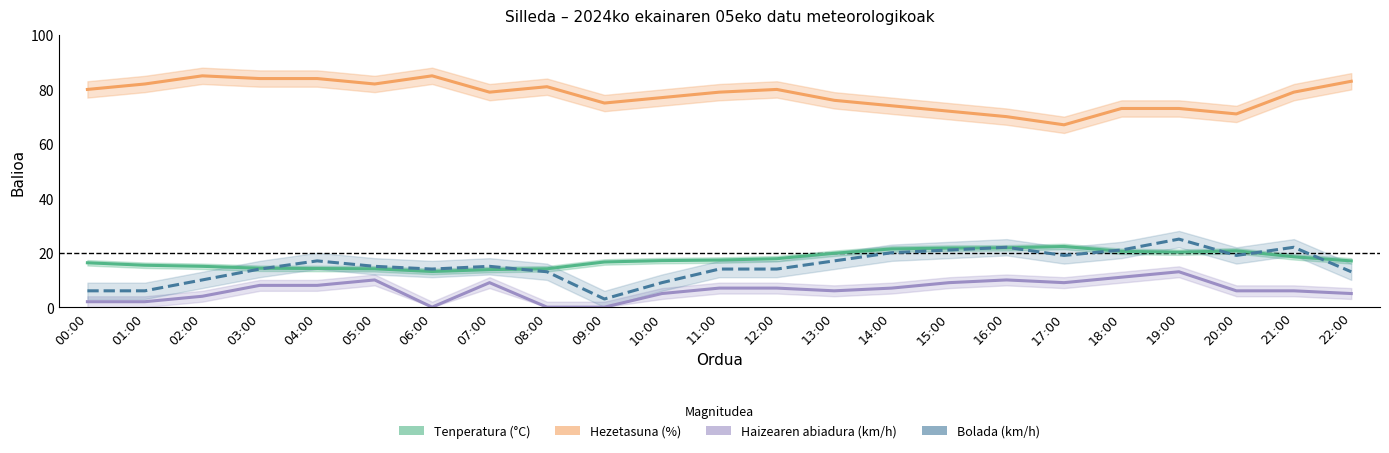

The value of Tenperatura (°C) at 18:00 is 20.5. True or false?

True